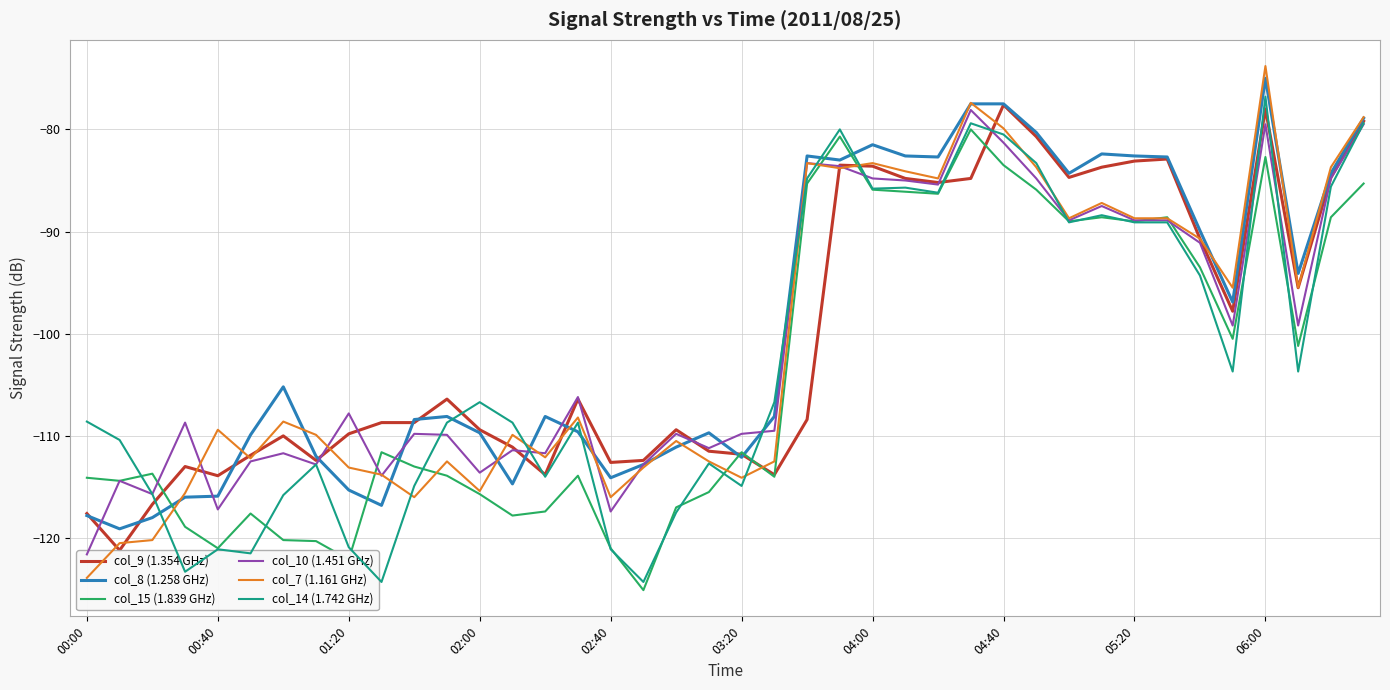

Does the chart display data point markers on the line(s)?

No